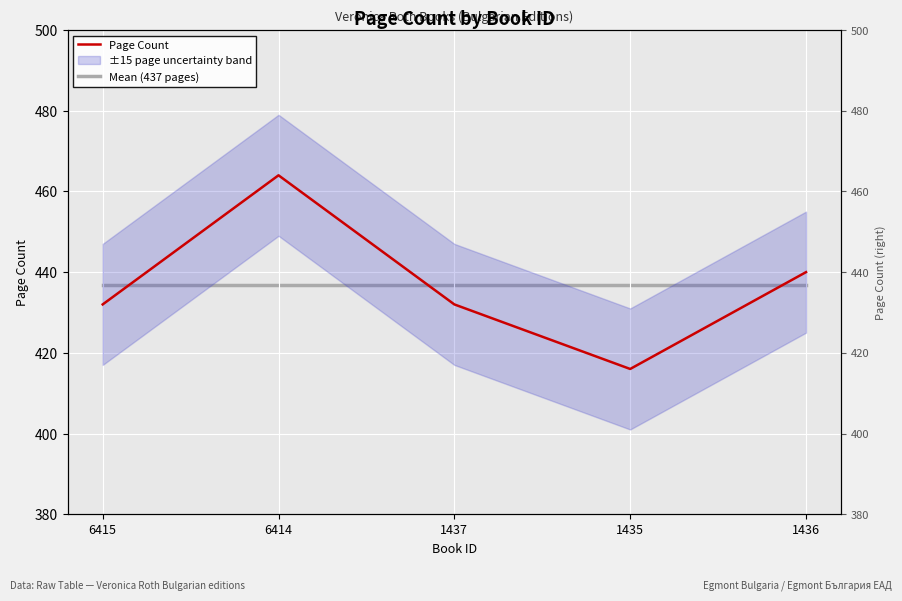

What is the approximate value of Page Count at 1437?

432.0